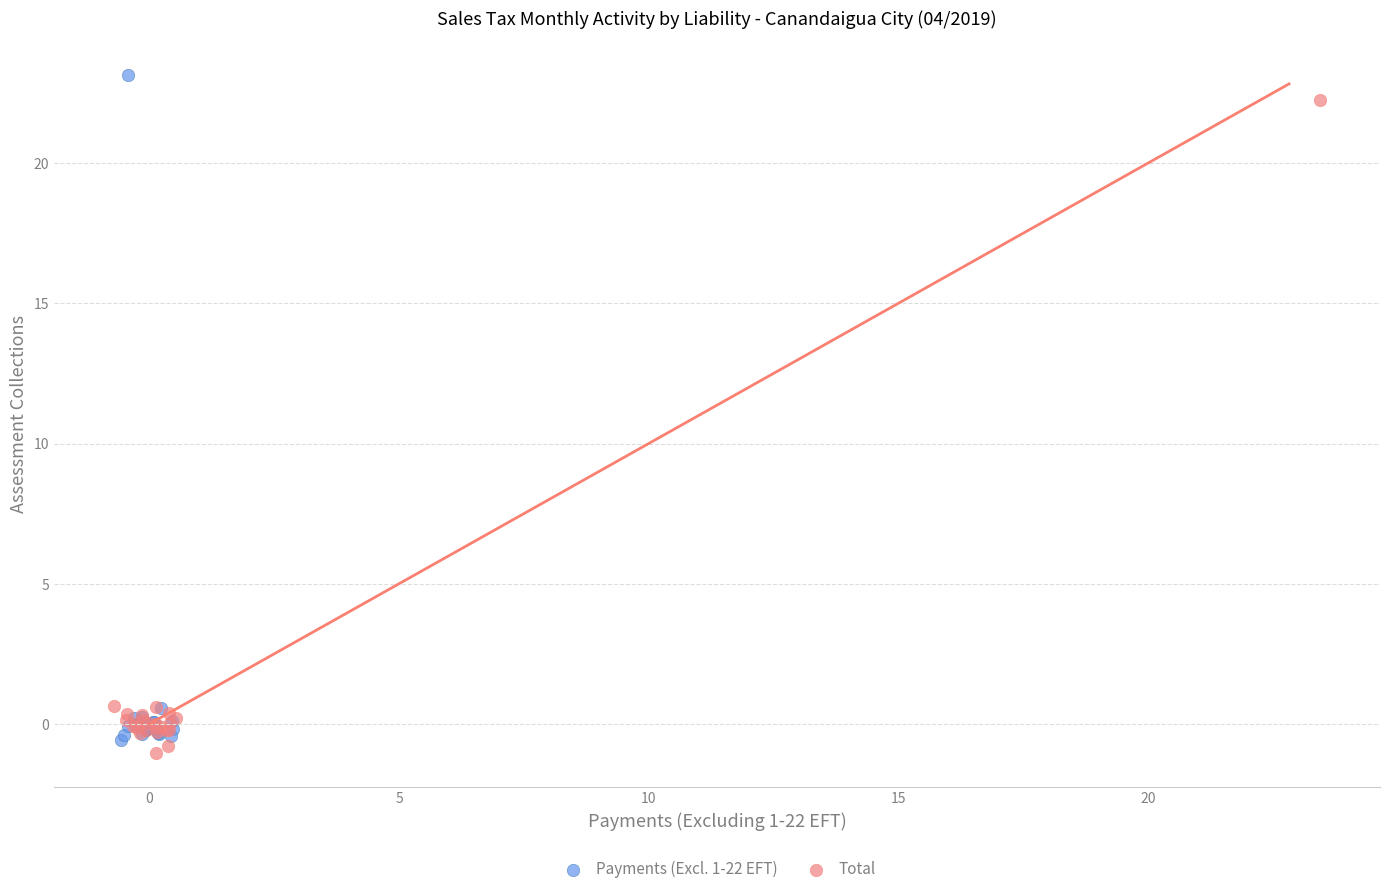

What are all the series names shown in the legend?

Payments (Excl. 1-22 EFT), Total